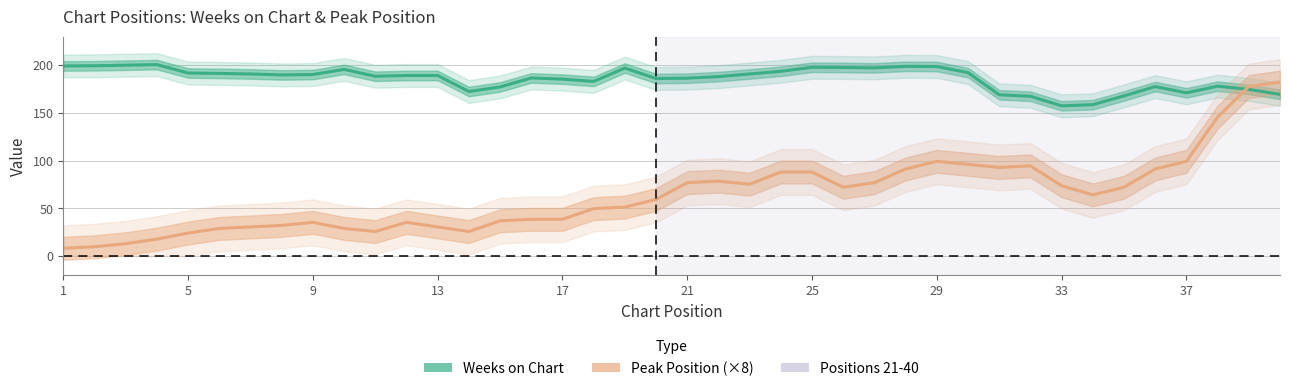

How many lines are shown in the chart?

2